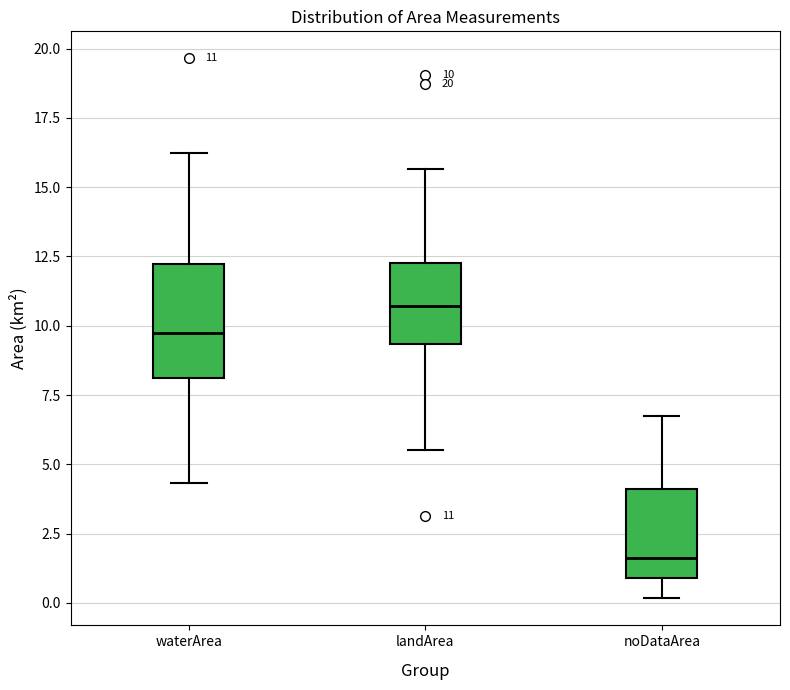

Which box's median line is the lowest?

noDataArea